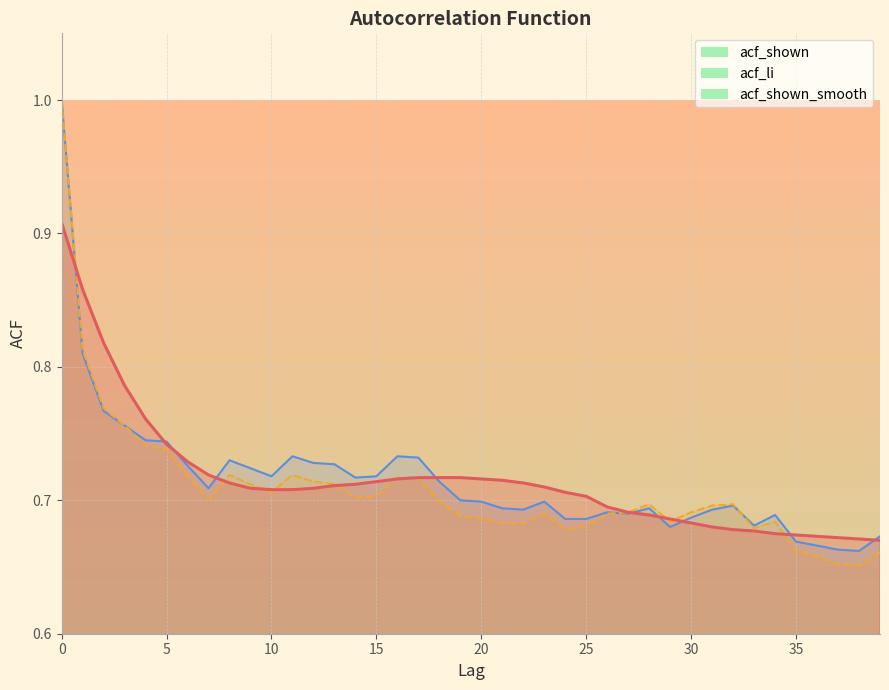

Is the value of acf_shown_smooth at 10 greater than the value of acf_li at 1?

No